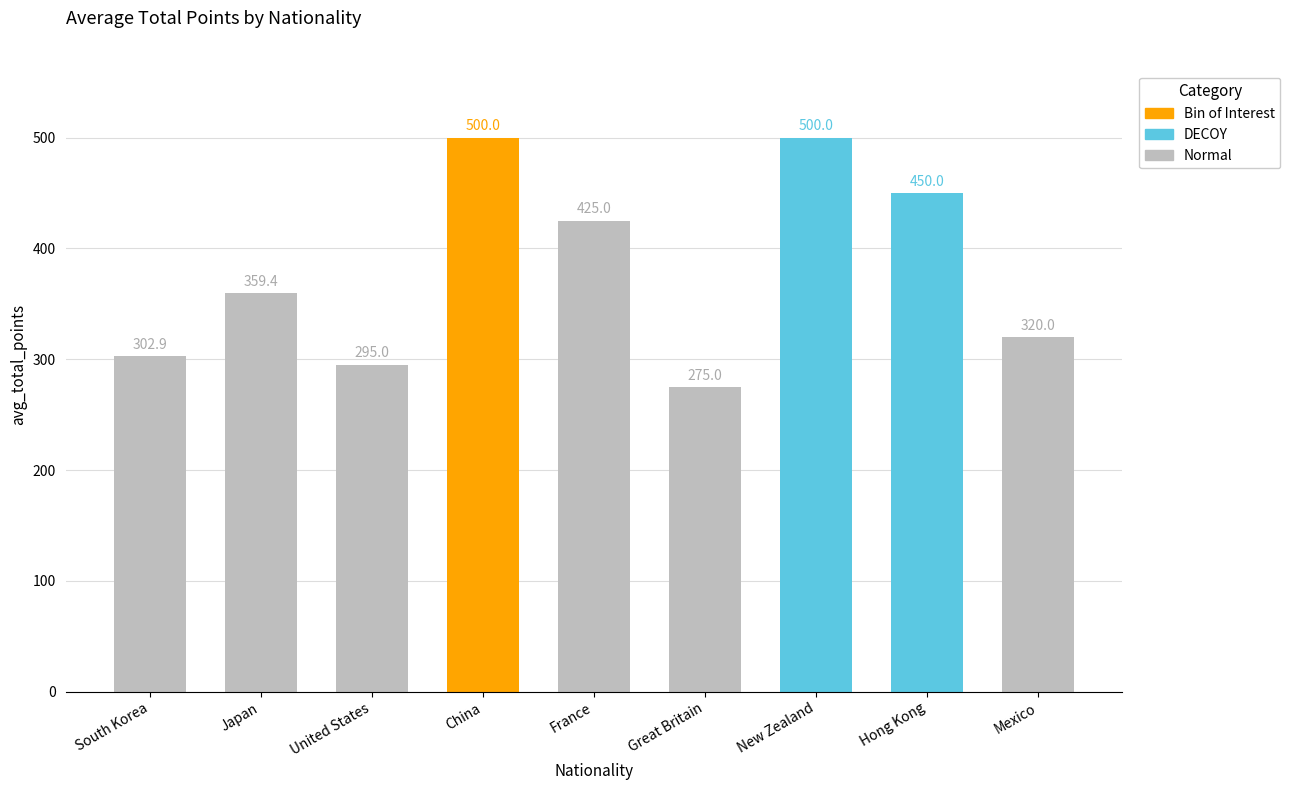

Where is the data nearest to the value 387?

Japan